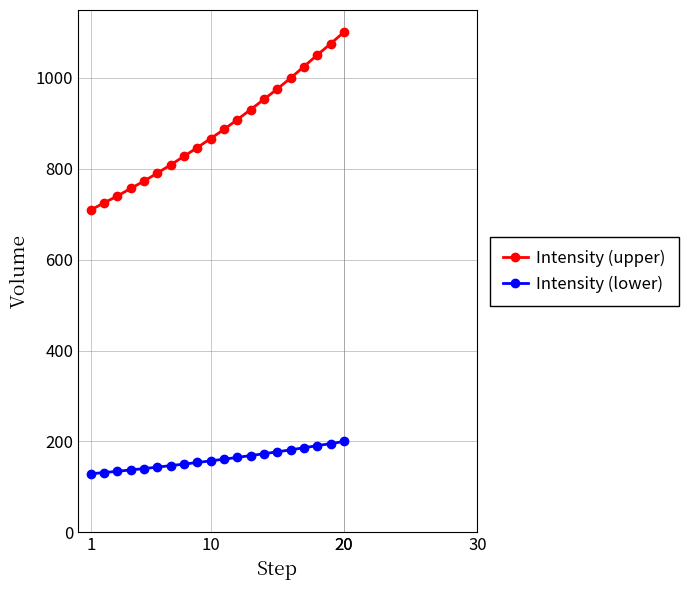

What is the sum of all Intensity (lower) values?

3225.0